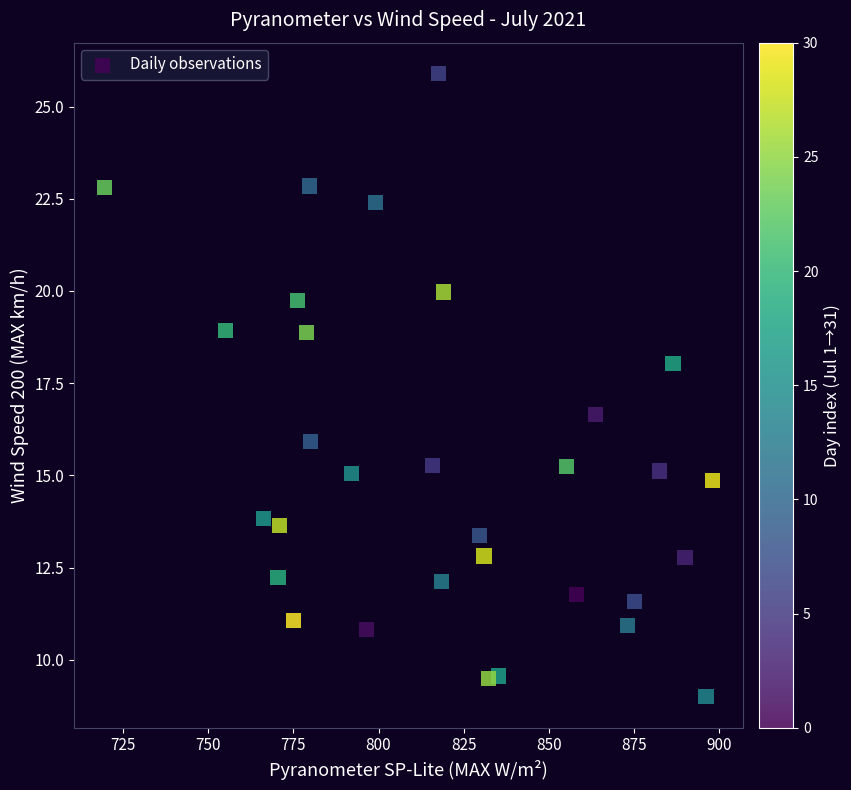

What is the range of X values (max minus min)?

178.7